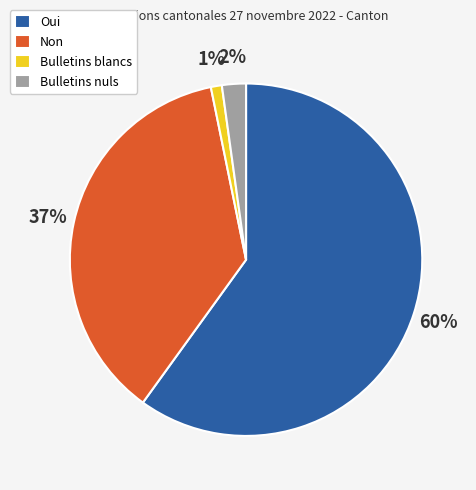

How many slices are in this pie chart?

4